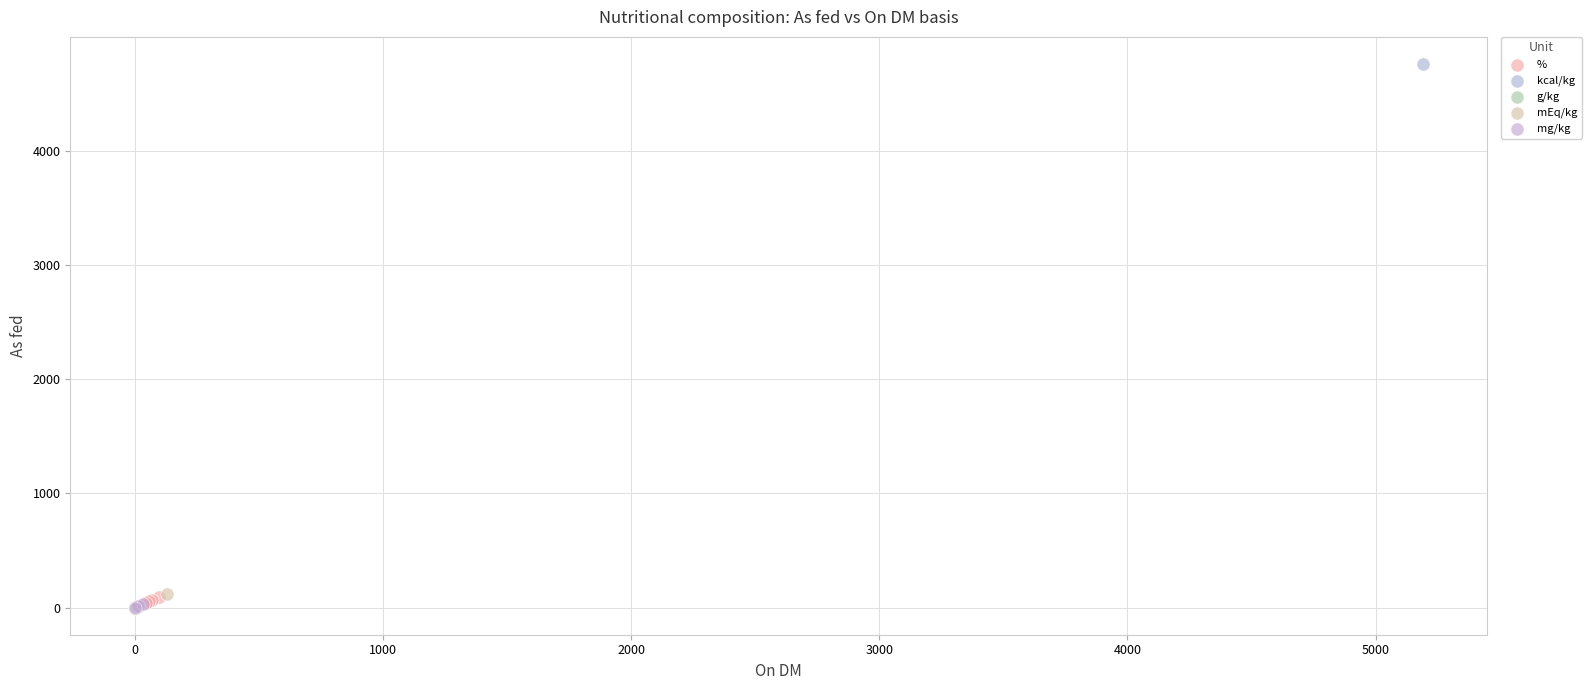

What are all the series names shown in the legend?

%, kcal/kg, g/kg, mEq/kg, mg/kg